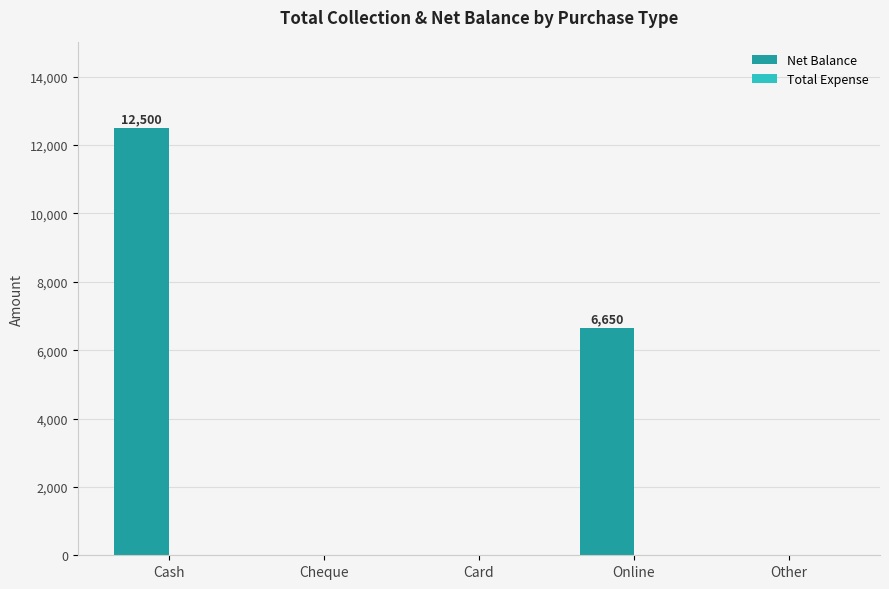

True or false: the data shows 3764 at Card.

False